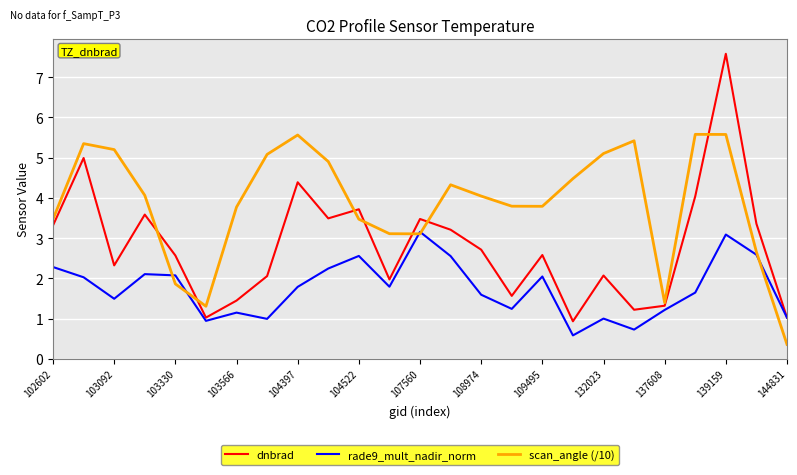

What is the smallest value displayed?

0.4